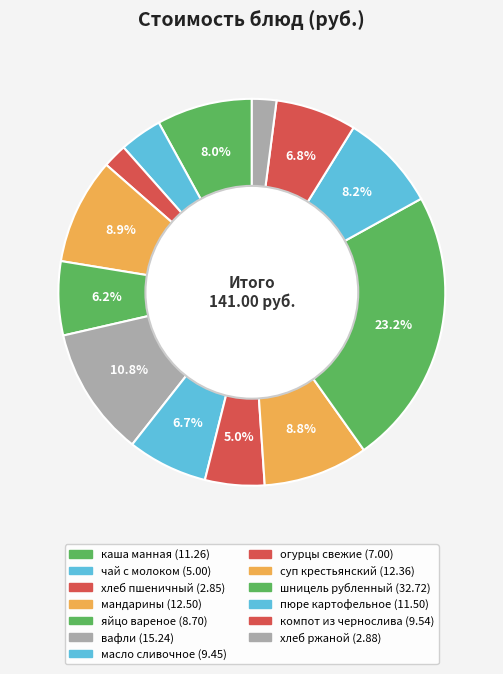

Count the number of slices in the pie.

13